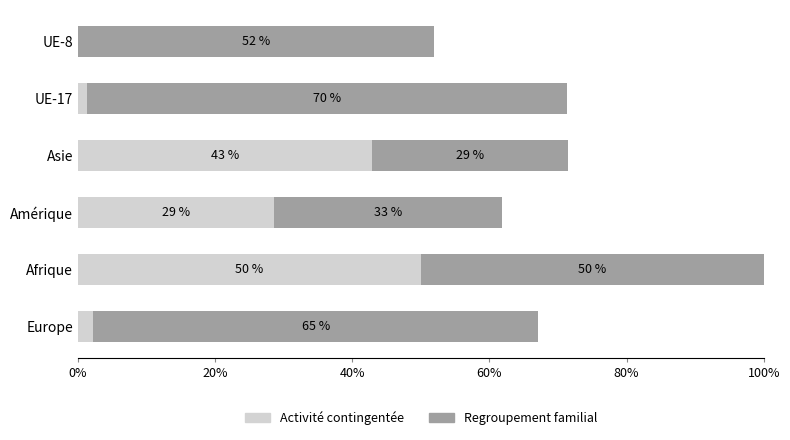

At which category is the sum across all series the highest?

Afrique